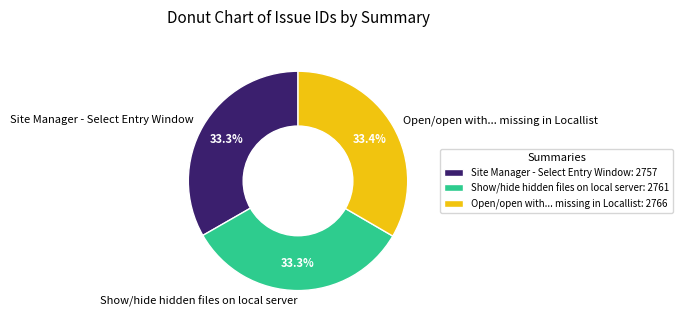

To the nearest percent, what is the average slice percentage?

33%